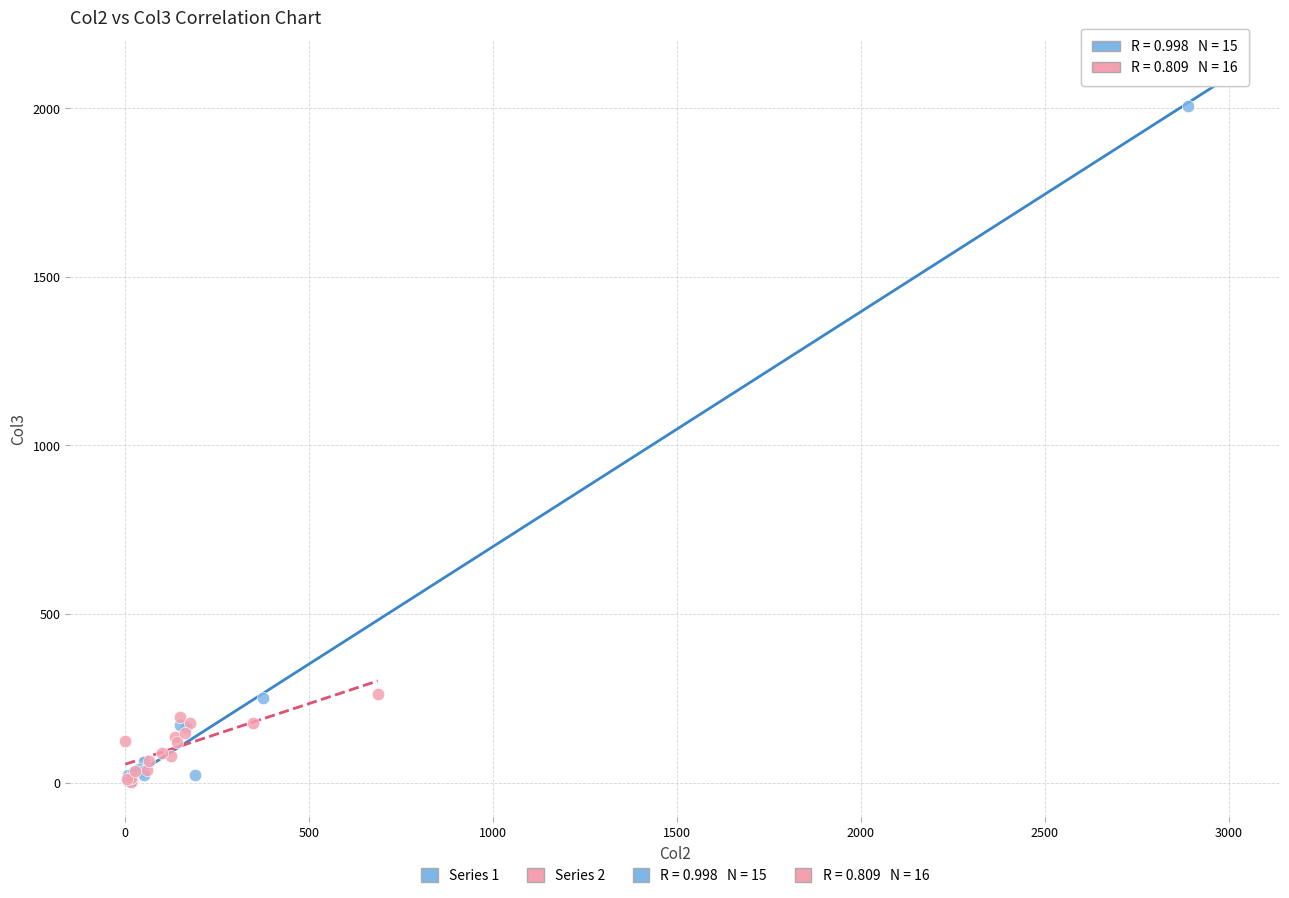

Which series contains the highest Y value?

Series 1